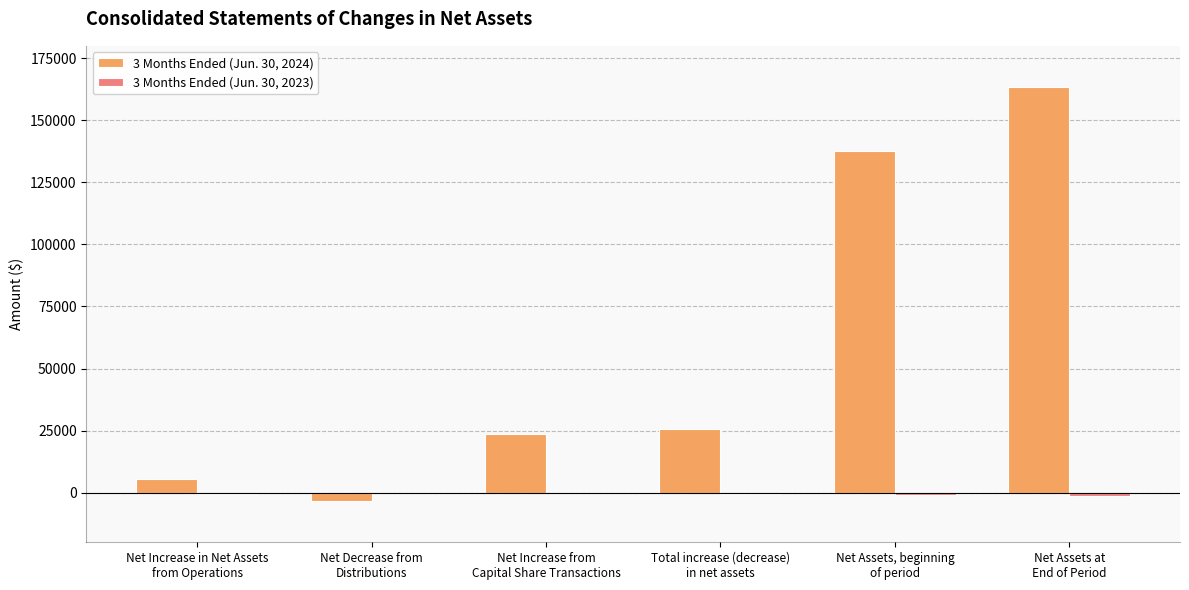

Which series has the largest total across all categories?

3 Months Ended (Jun. 30, 2024)